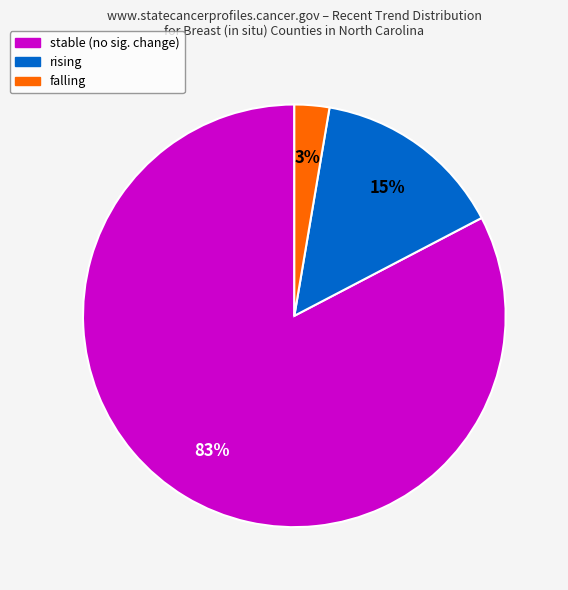

Between rising and falling, which is larger?

rising